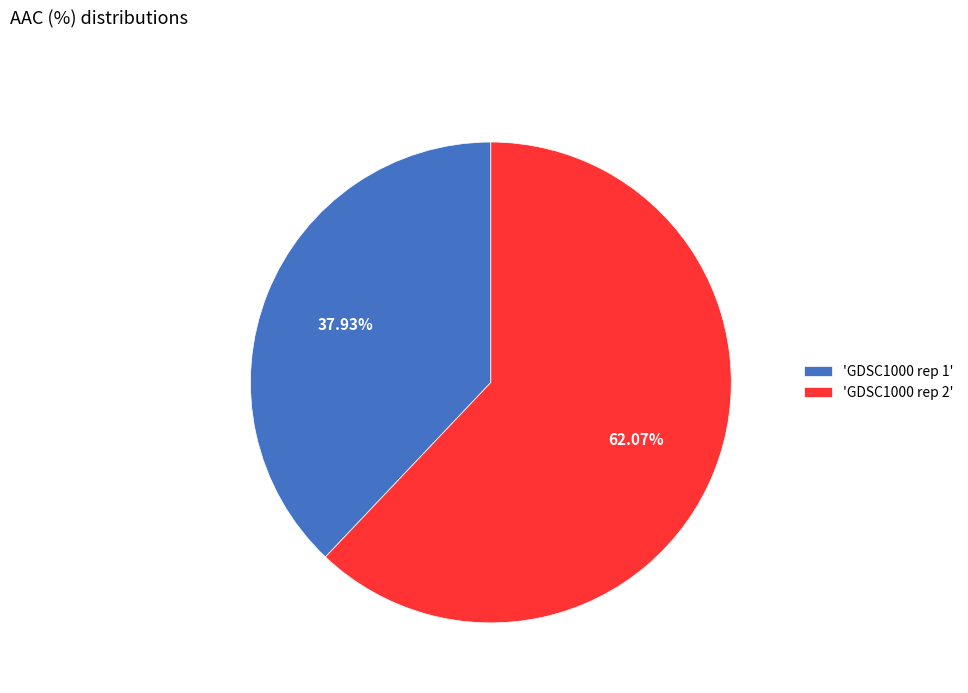

Which has a higher value, 'GDSC1000 rep 2' or 'GDSC1000 rep 1'?

'GDSC1000 rep 2'